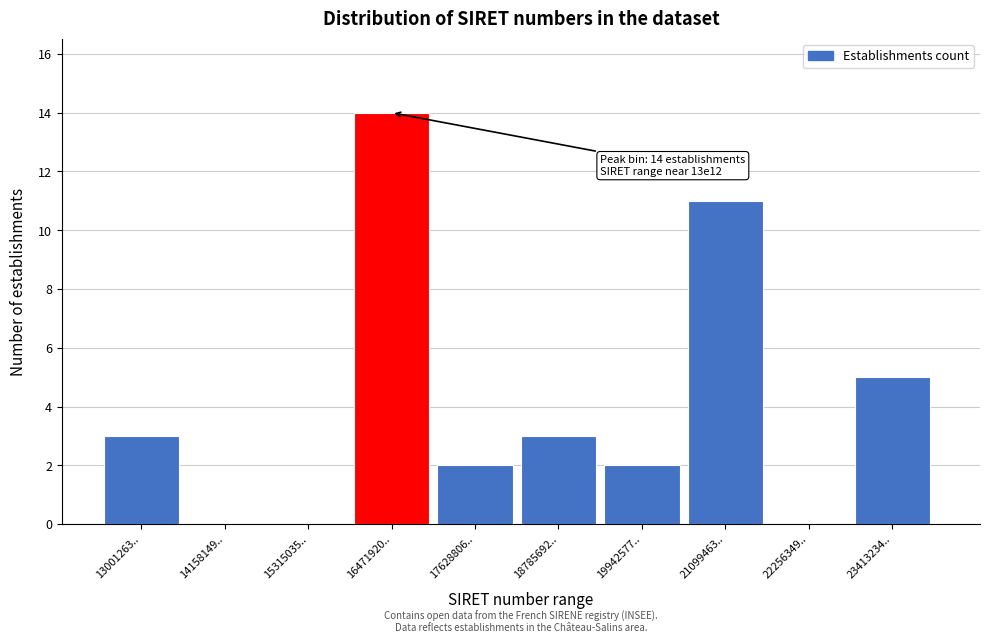

Reading left to right, transcribe all the data shown in this chart.

13001263..=3	14158149..=0	15315035..=0	16471920..=14	17628806..=2	18785692..=3	19942577..=2	21099463..=11	22256349..=0	23413234..=5